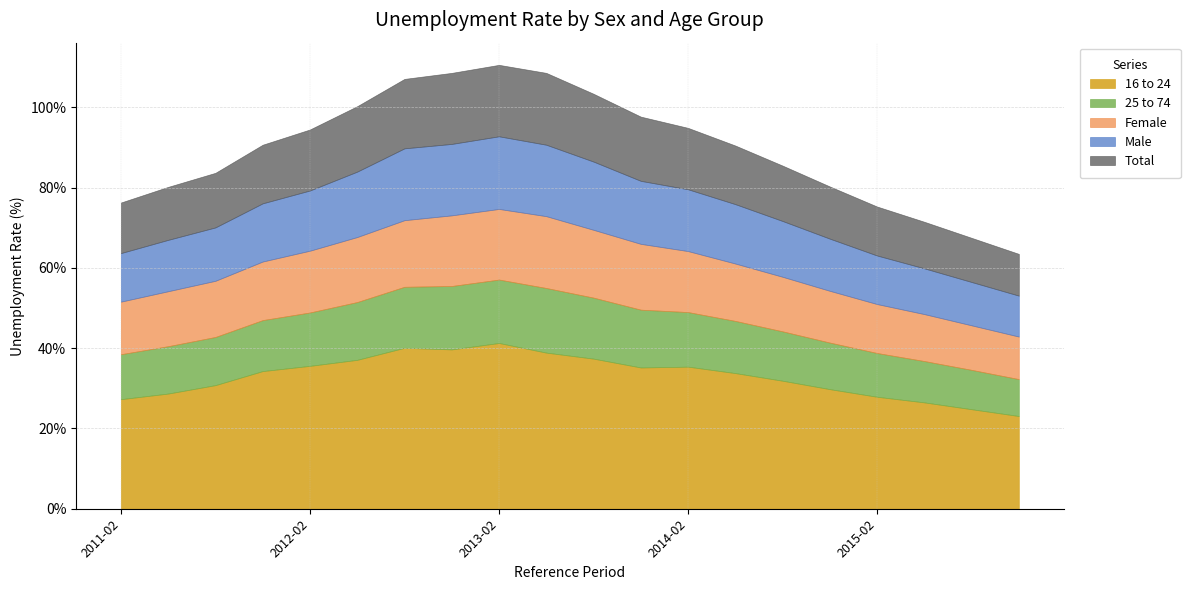

Rank the series by their maximum value, from highest to lowest.

16 to 24, Male, Total, Female, 25 to 74